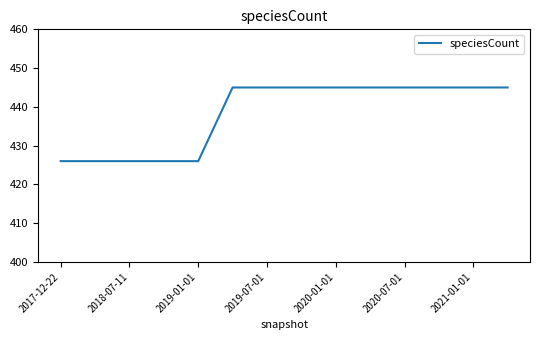

What is the difference between the maximum and minimum values?

19